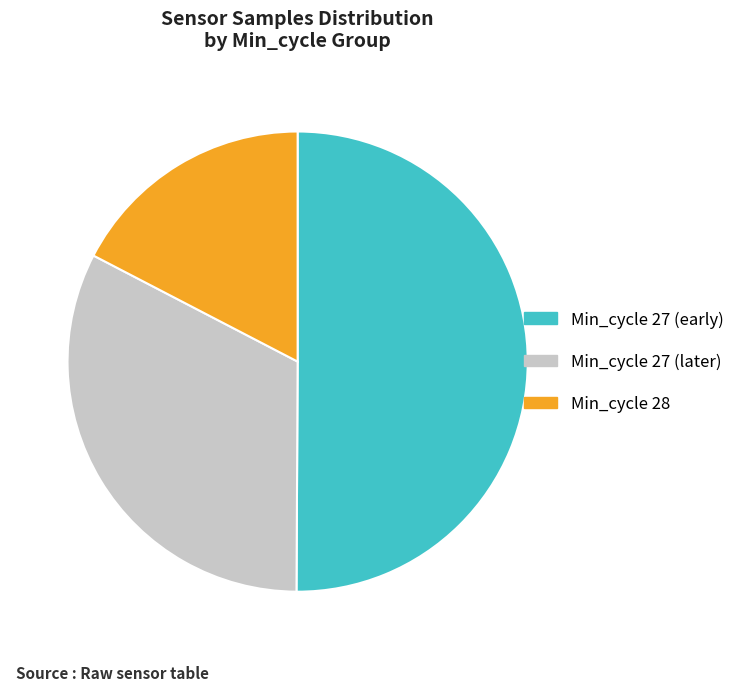

Which slice represents more than half of the pie?

Min_cycle 27 (early)